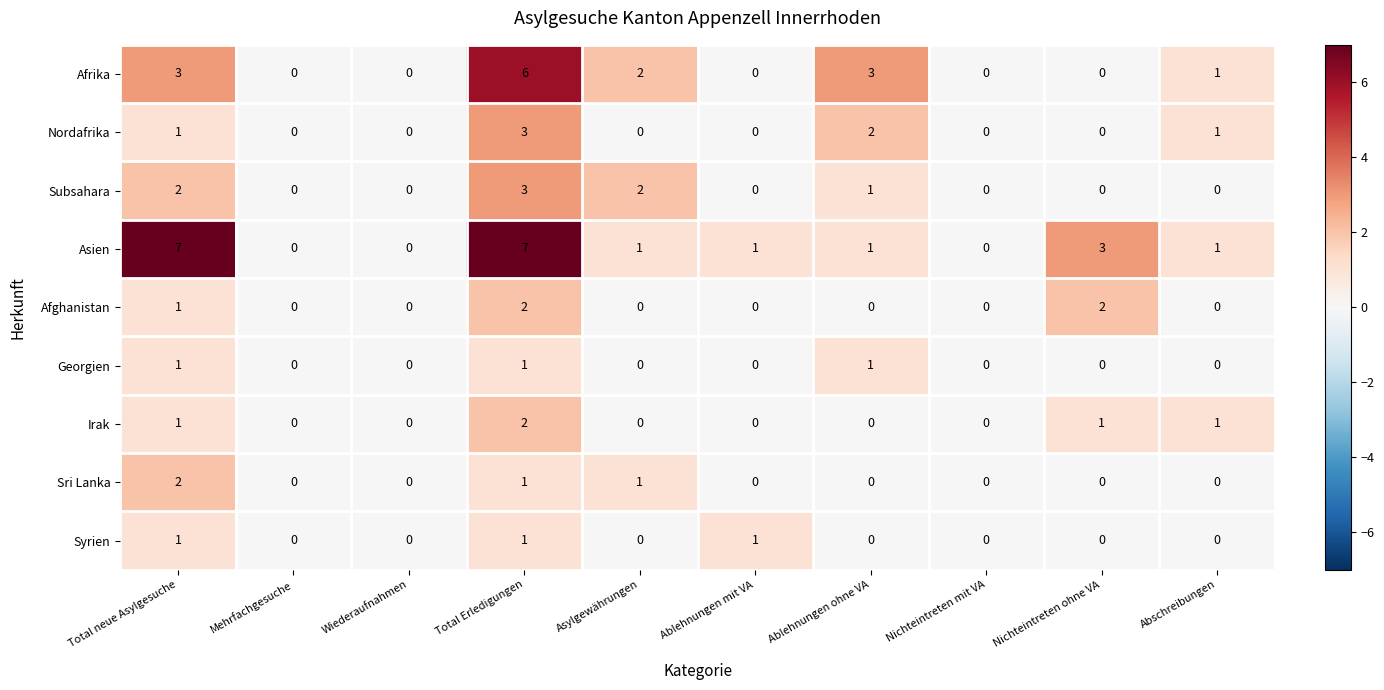

What is the sum of all Georgien values?

3